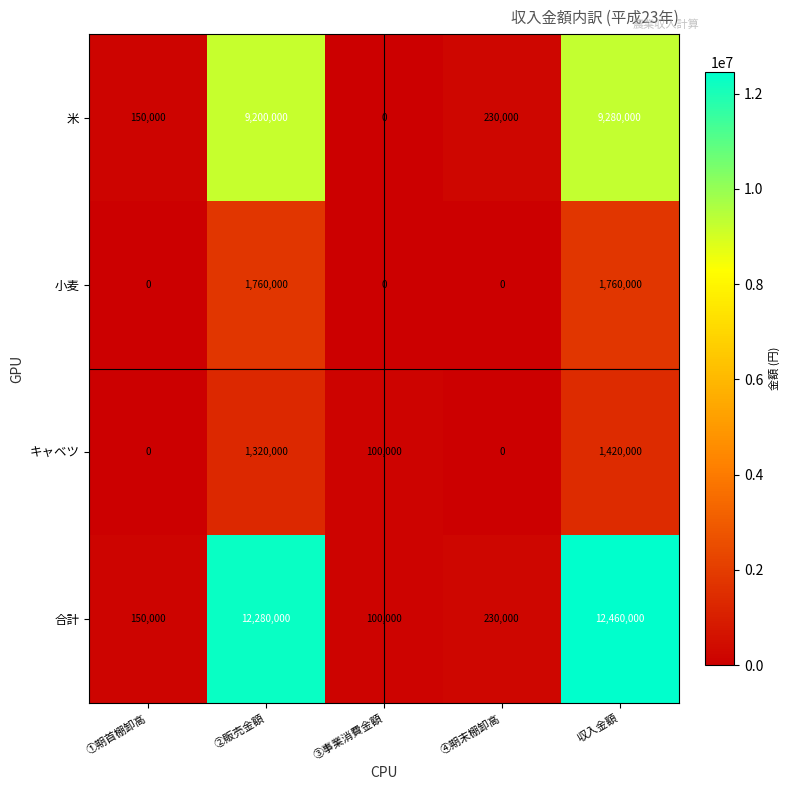

List the series in order of their peak value, highest first.

合計, 米, 小麦, キャベツ